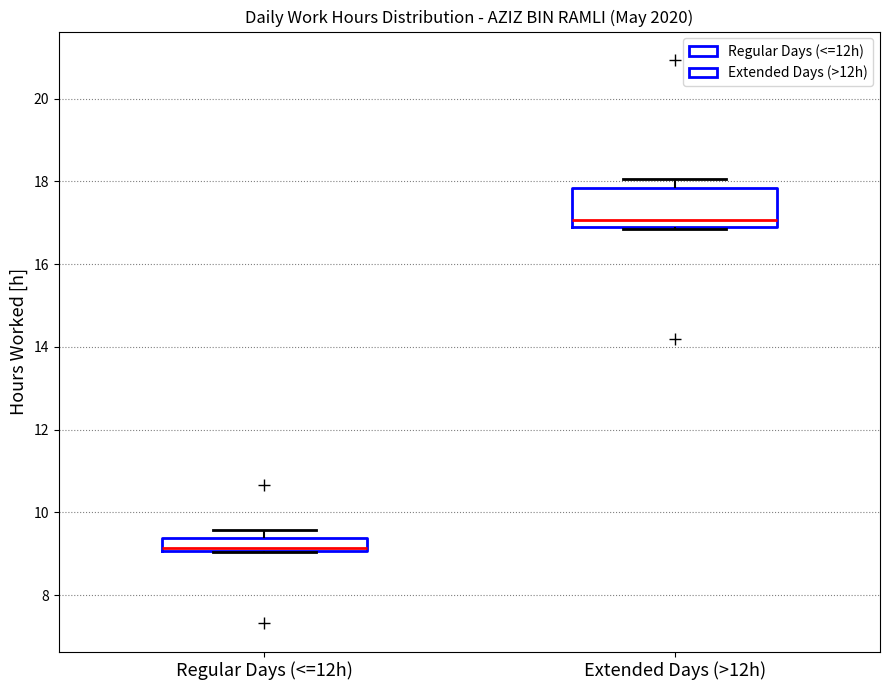

Where is the lower edge of the box for Regular Days (<=12h) on the y-axis? The values are not printed on the chart, so give them approximately, as read against the axis.

9.0